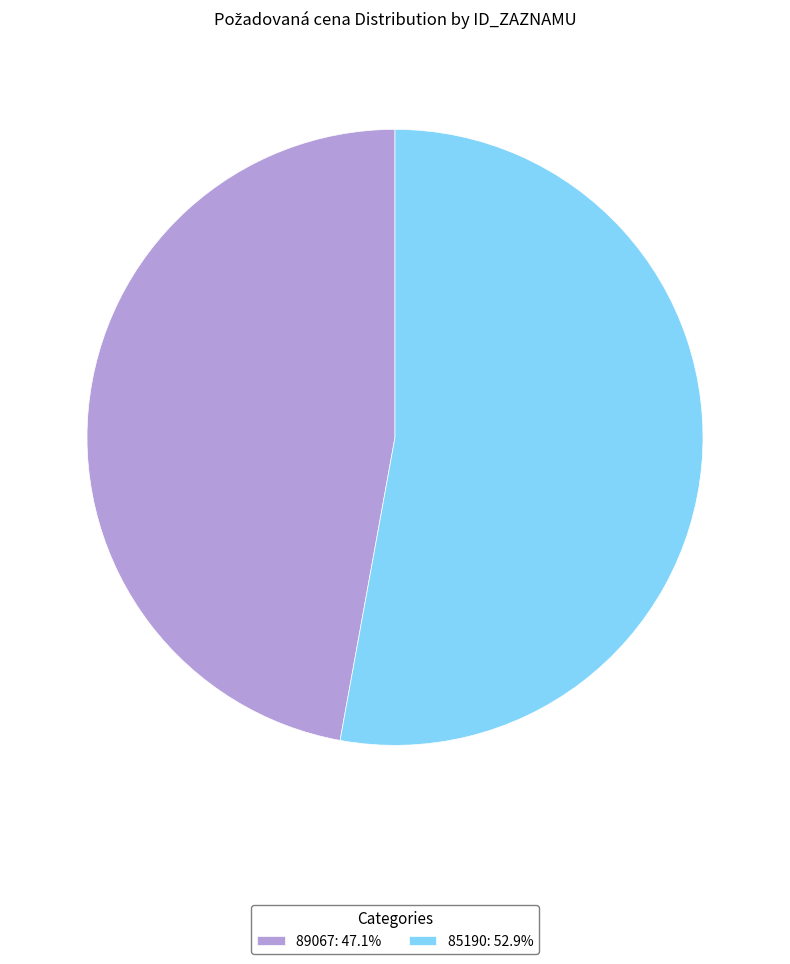

Rank the categories by value from highest to lowest.

85190, 89067